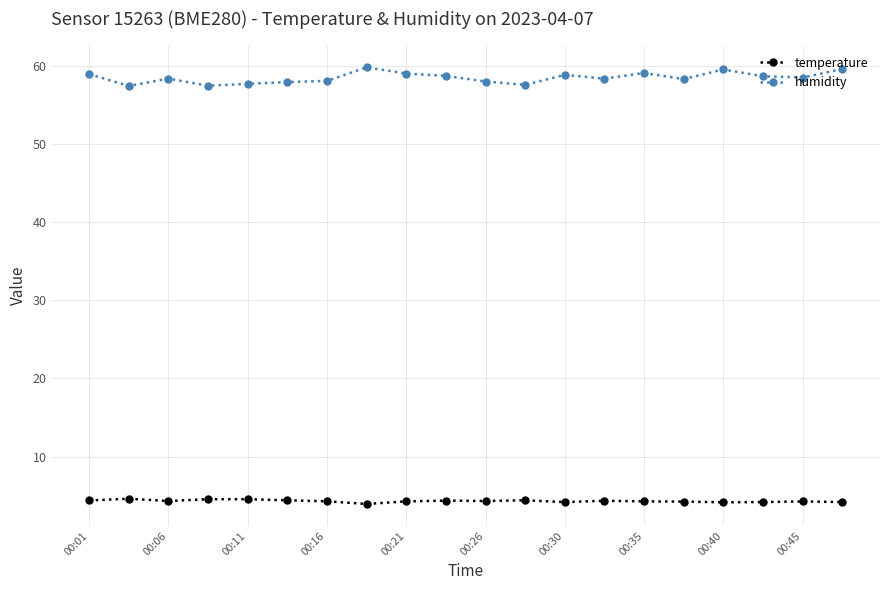

Which series has the largest range (max minus min)?

humidity